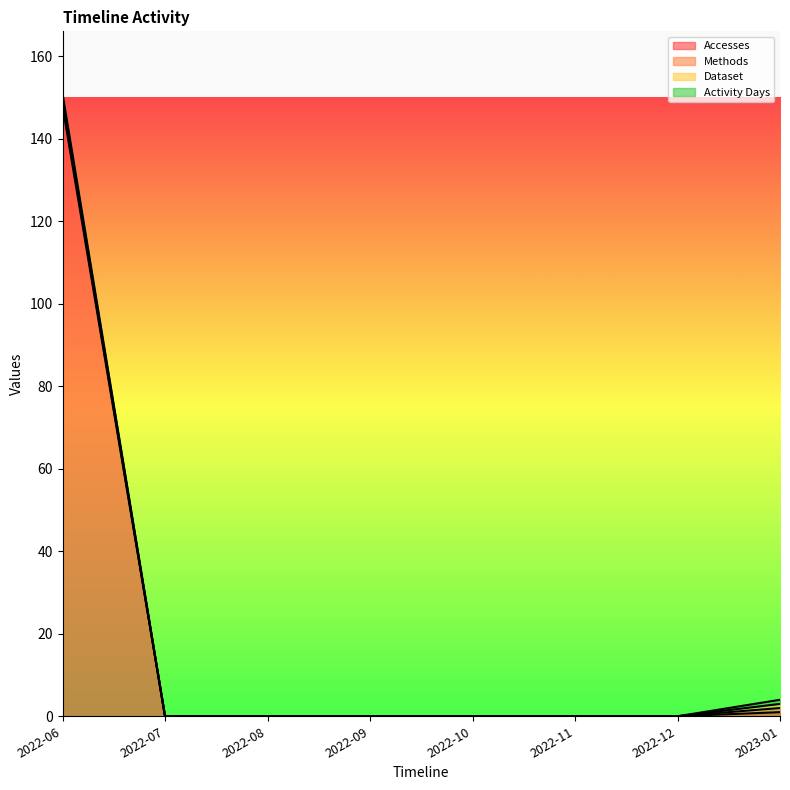

Reading left to right, transcribe all the data shown in this chart.

Accesses: 148	0	0	0	0	0	0	1
Methods: 1	0	0	0	0	0	0	1
Dataset: 1	0	0	0	0	0	0	1
Activity Days: 1	0	0	0	0	0	0	1